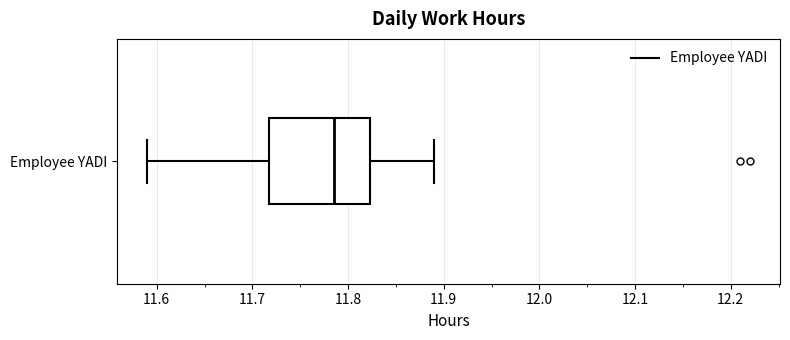

Transcribe this box plot: give where the median line is, the range the box spans, and where the two whiskers end, as read against the x-axis. The values are not printed on the chart, so give them approximately, as read against the axis.

median 11.79, box 11.72 to 11.82, whiskers 11.59 to 11.89